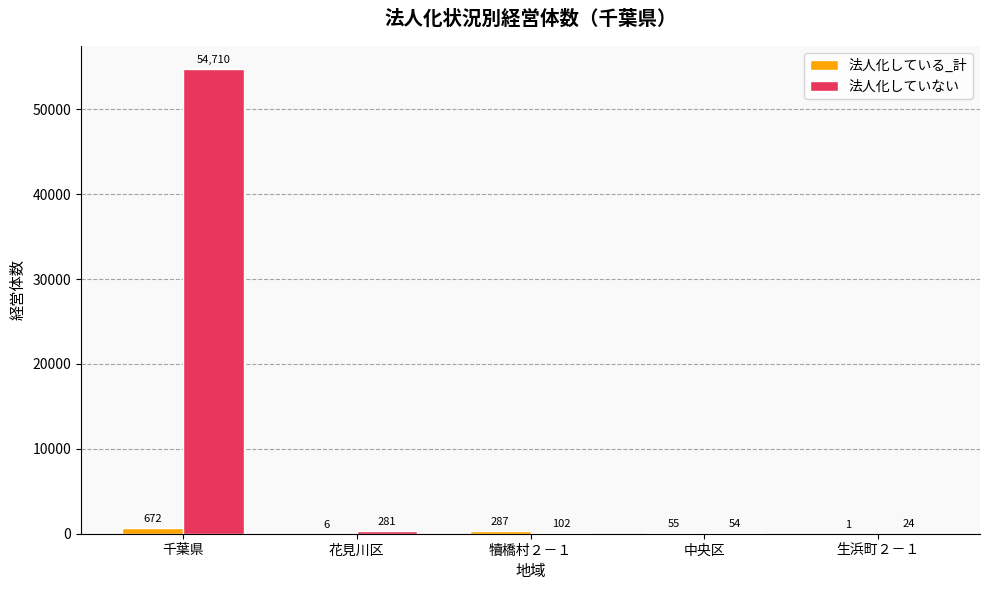

The 法人化している_計 series shows 6 at 花見川区. True or false?

True